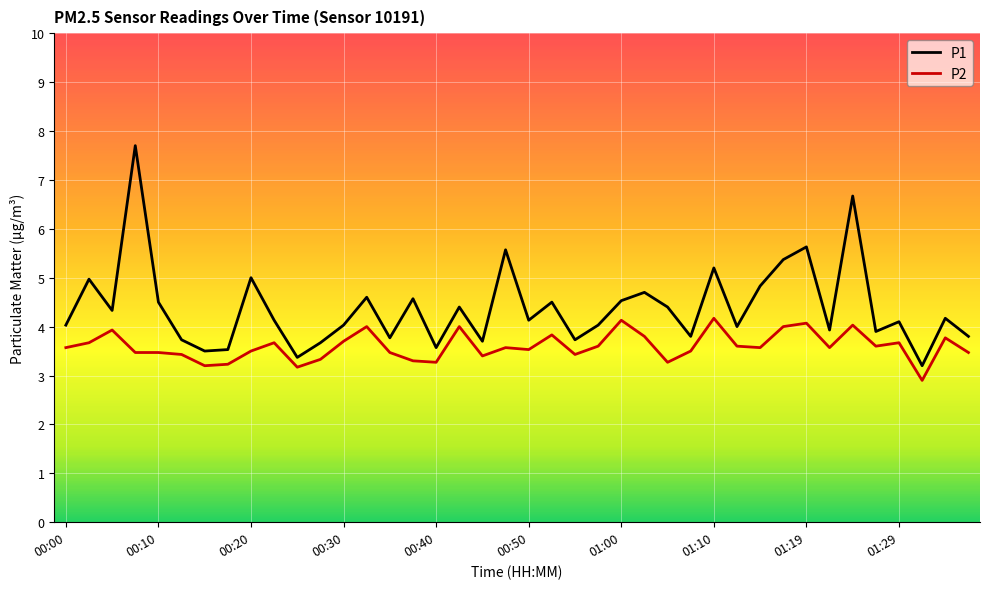

Which series has the largest total across all categories?

P1